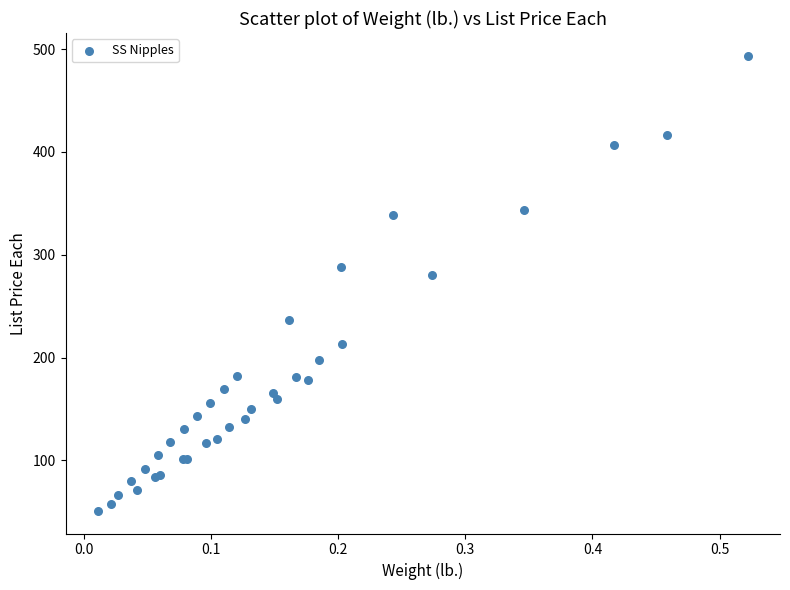

What Y value in the scatter plot is closest to 272?

280.2